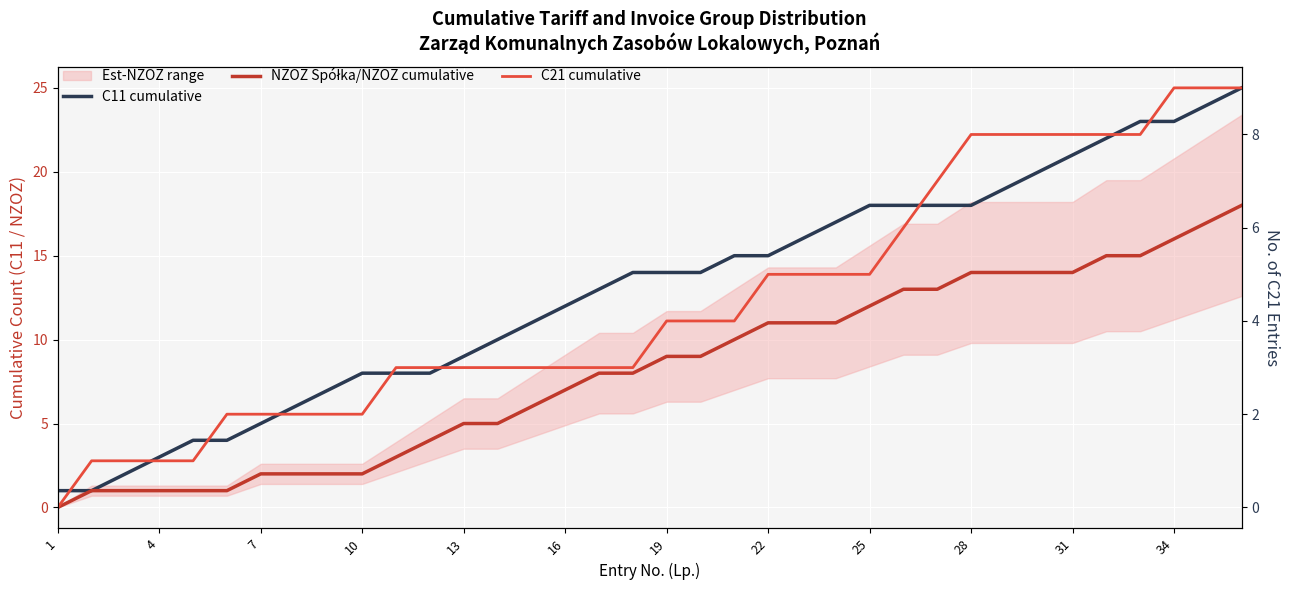

Is it true that NZOZ Spółka/NZOZ cumulative equals 3 at 13?

False